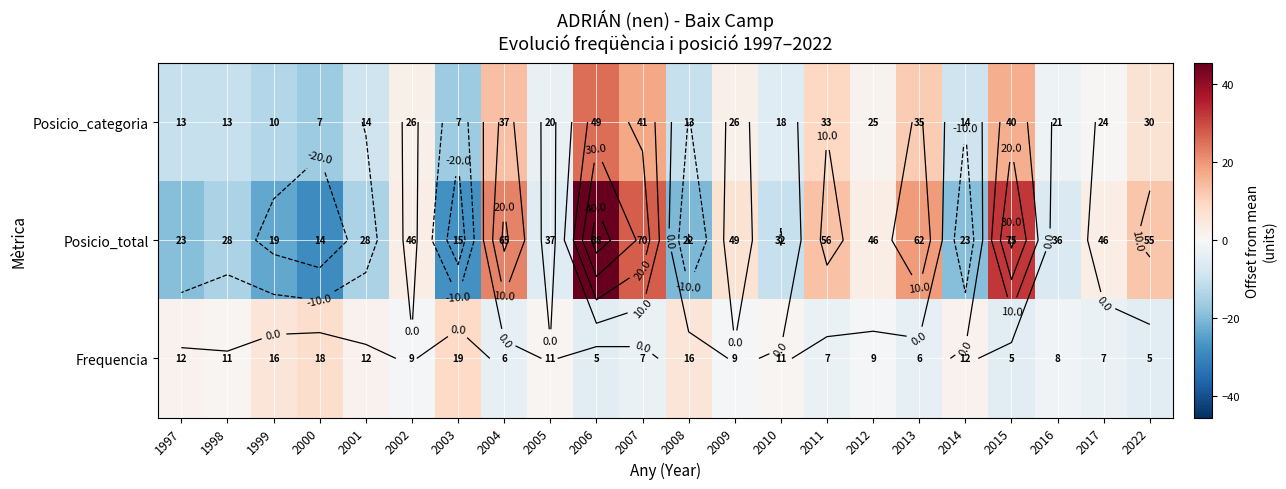

How many values in Posicio_categoria are above zero?

11